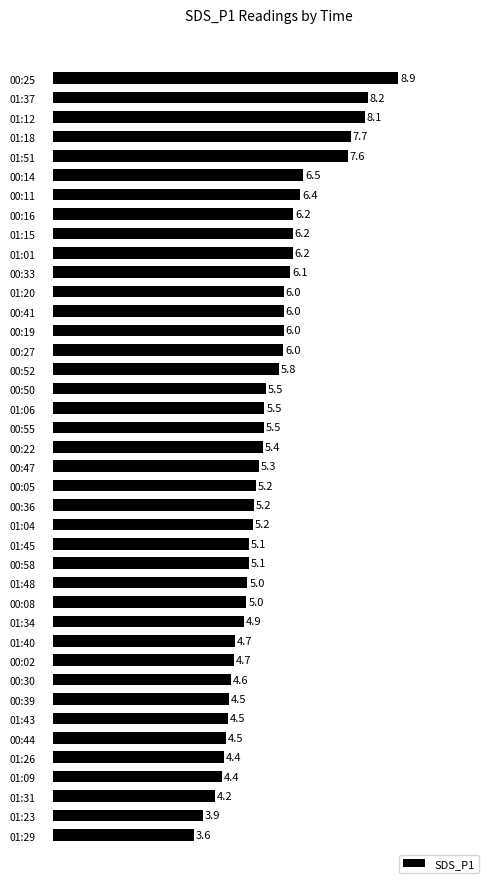

What is the greatest value displayed?

8.9